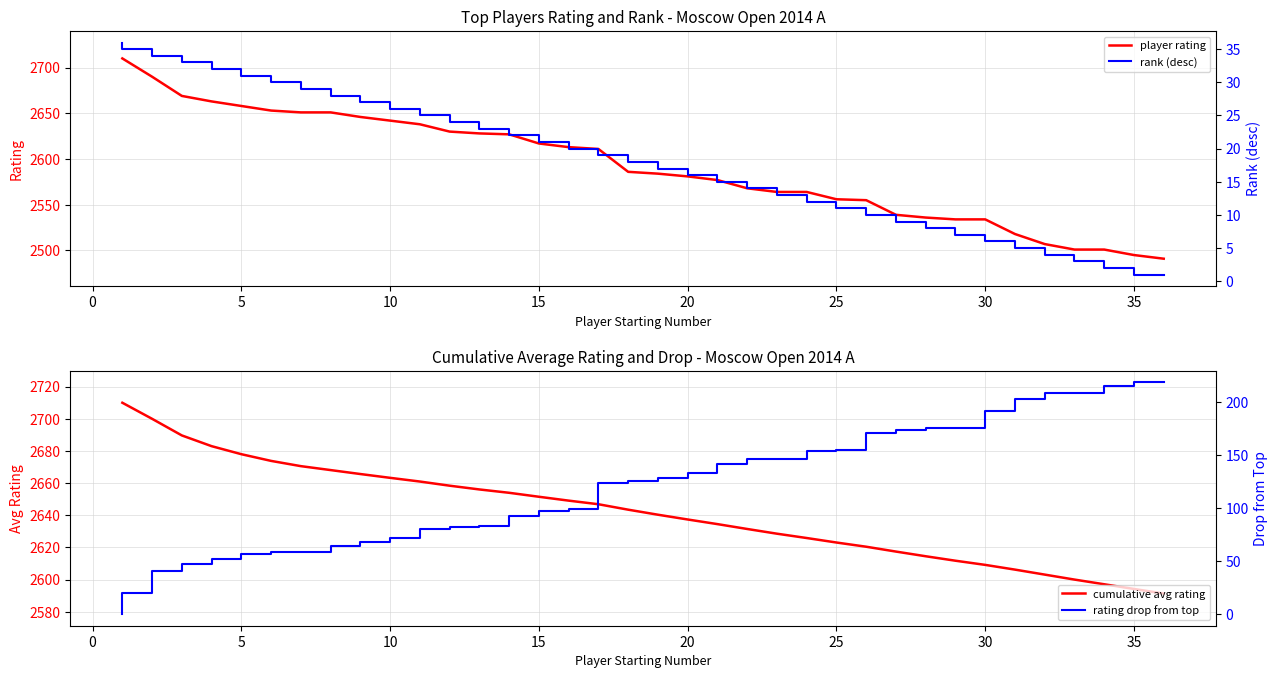

What is the minimum value for player rating?

2491